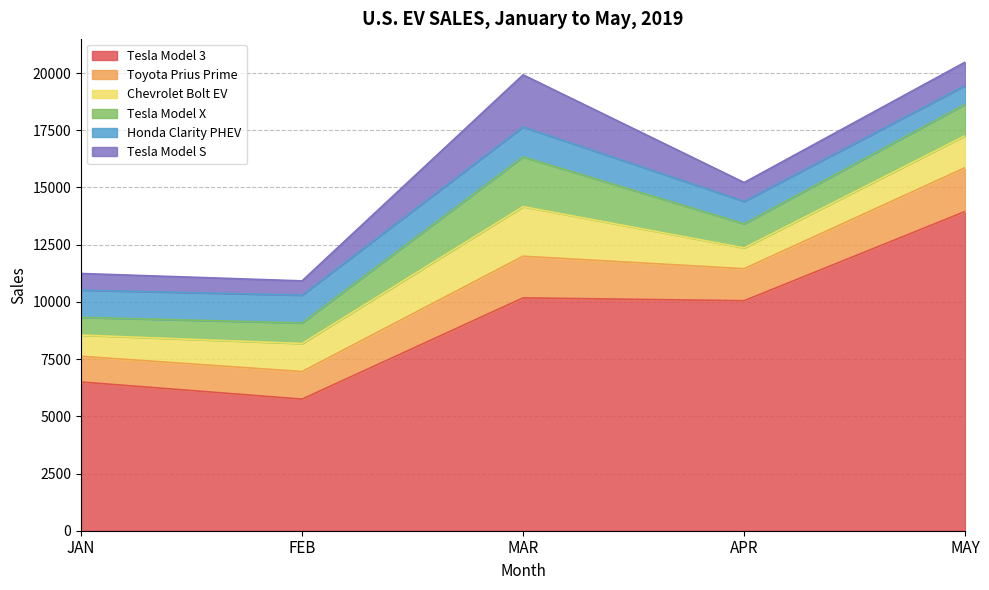

What is the difference between the second highest and minimum values in the Honda Clarity PHEV series?

397